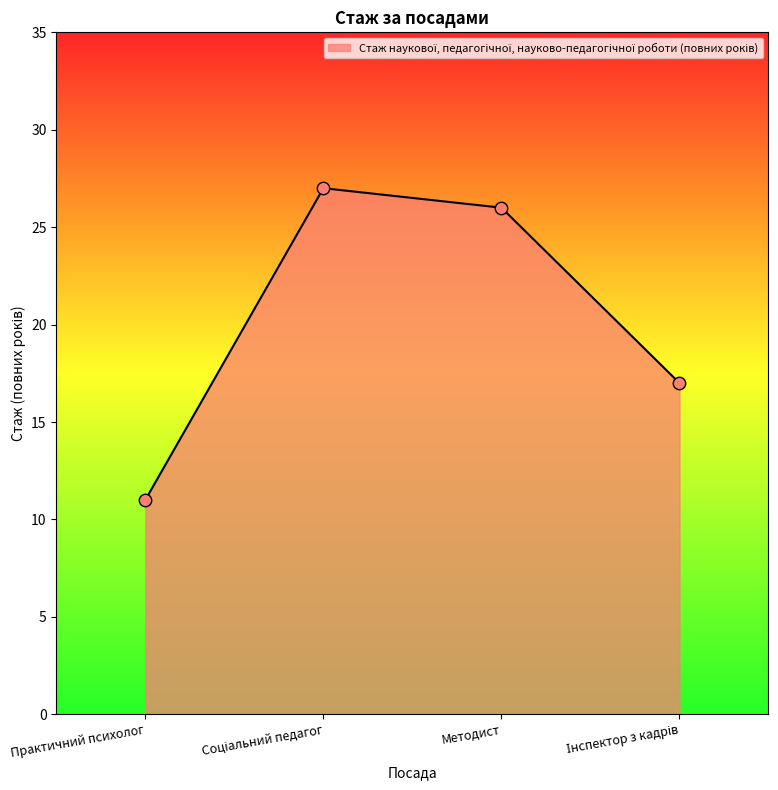

Approximately how many times larger is the value at Методист compared to Практичний психолог?

2.4